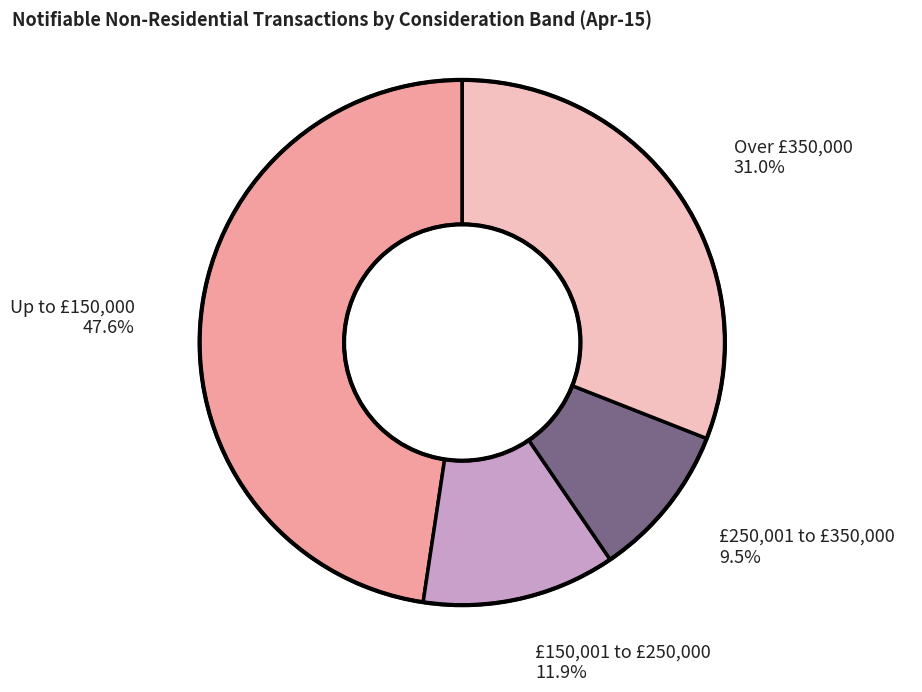

To the nearest percent, what is the difference between the largest and smallest slice percentages?

38%